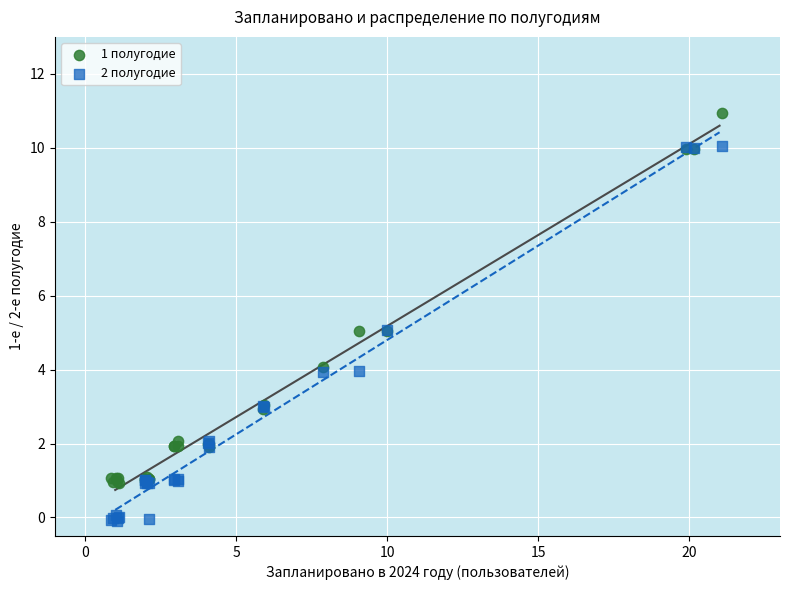

Which series contains the lowest Y value?

2 полугодие